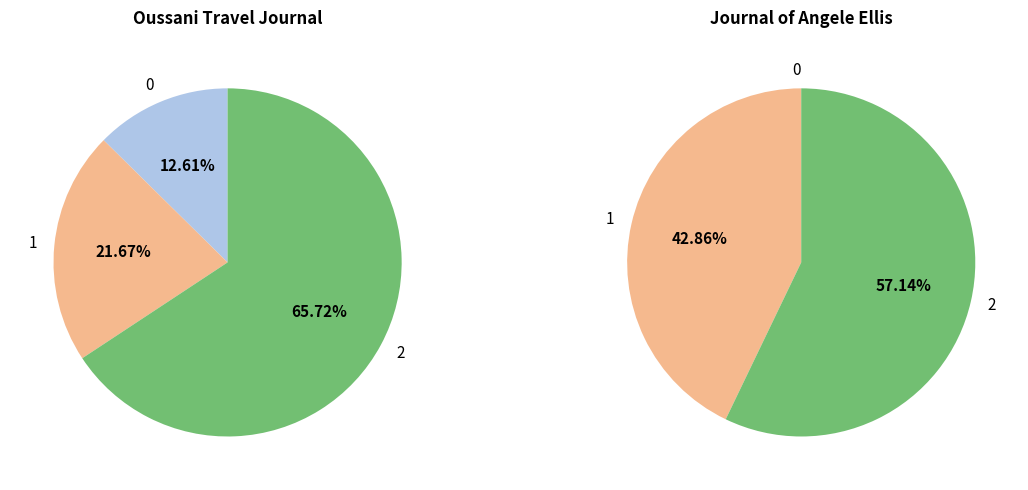

True or false: Joseph Oussani Travel Journal, 1893 accounts for 1% of the total.

False